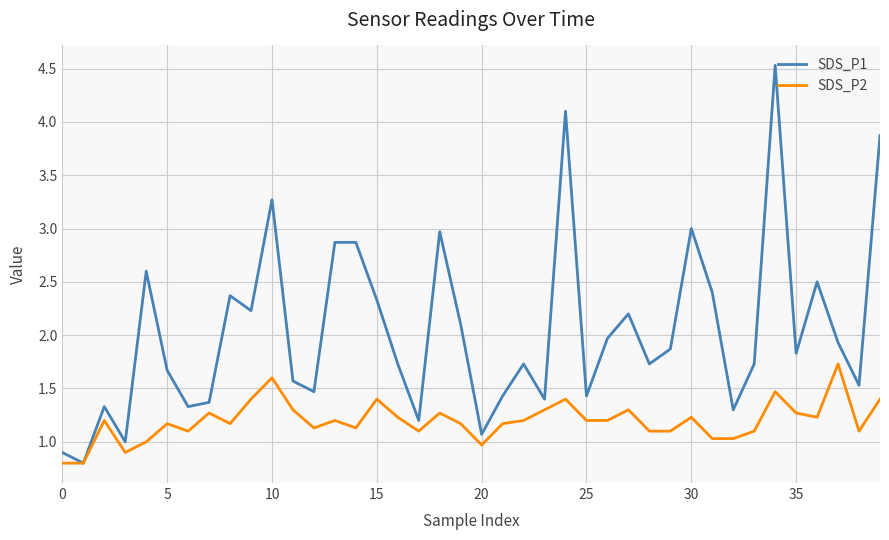

Which series has the widest spread of values?

SDS_P1